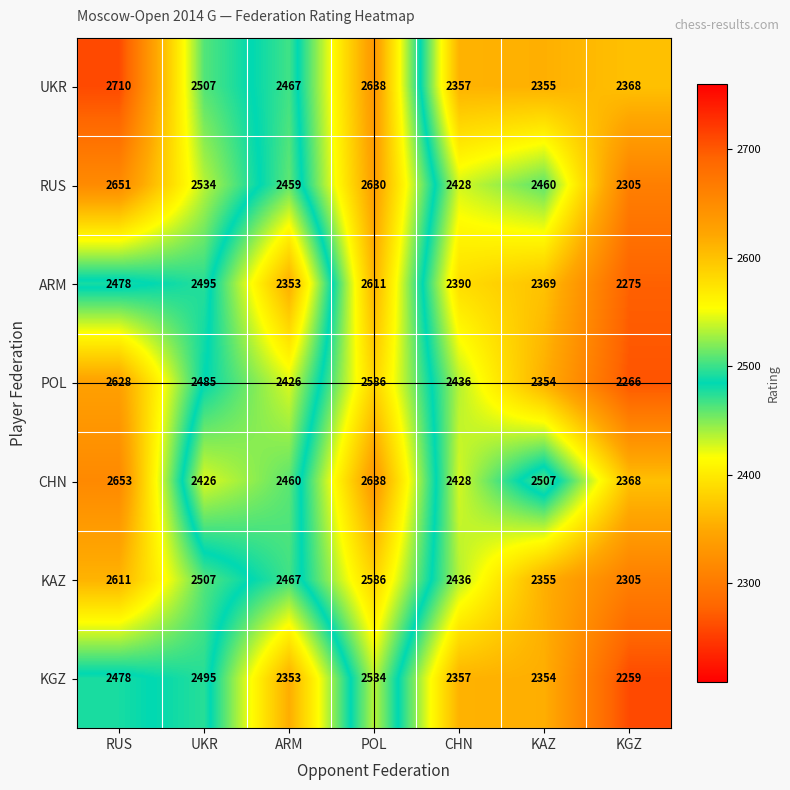

Which series has the largest range (max minus min)?

POL